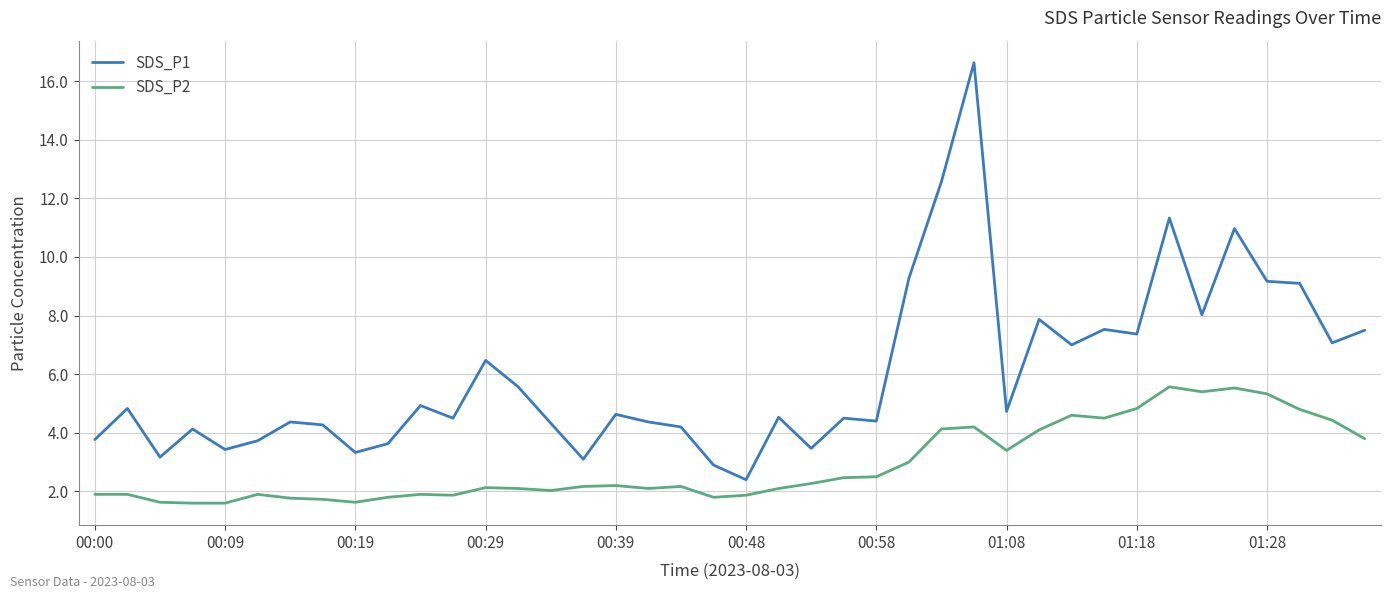

What is the difference between the maximum and minimum values in the SDS_P2 series?

4.0